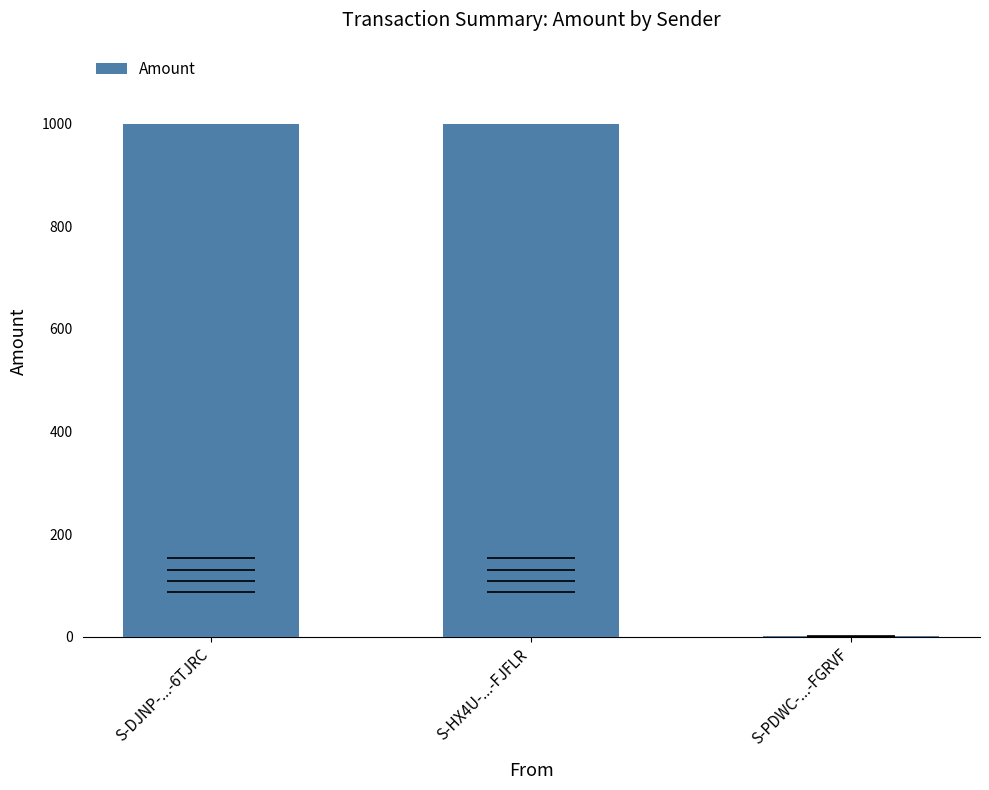

Reading left to right, transcribe all the data shown in this chart.

999.1	999.3	0.3